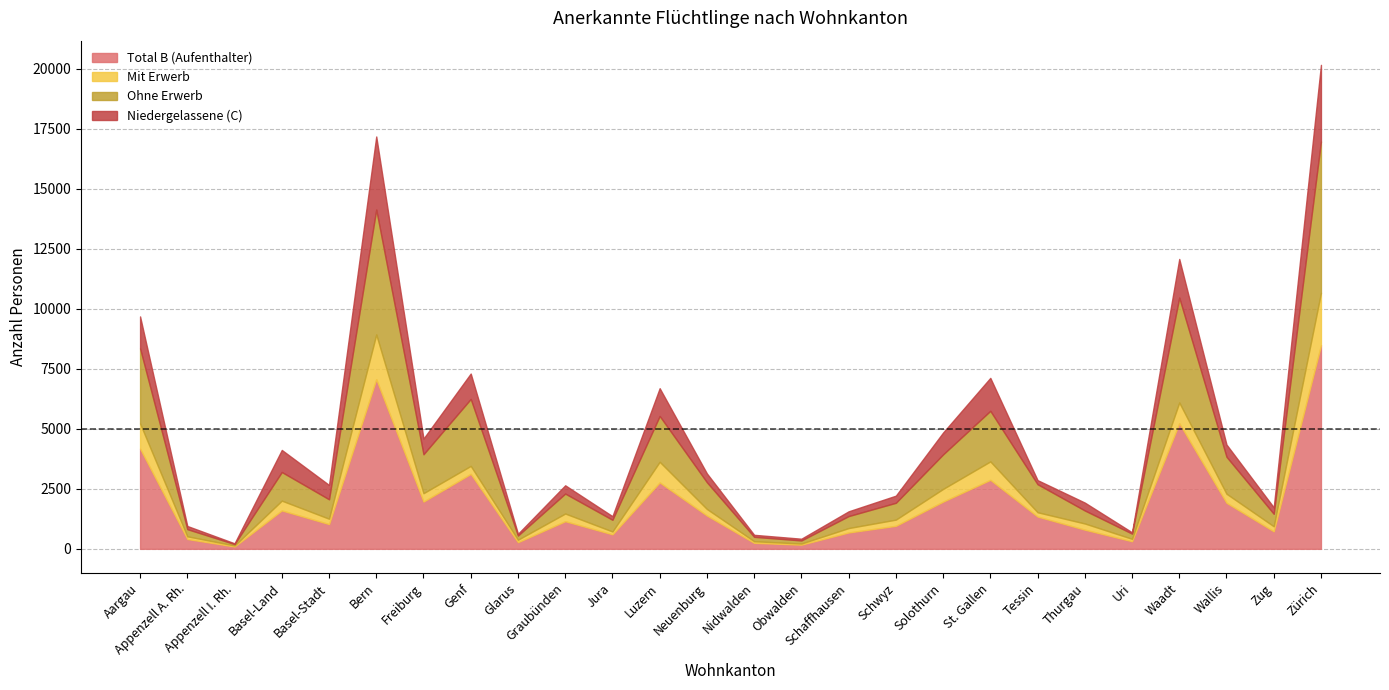

True or false: Mit Erwerb has a value of 67 at Nidwalden.

True